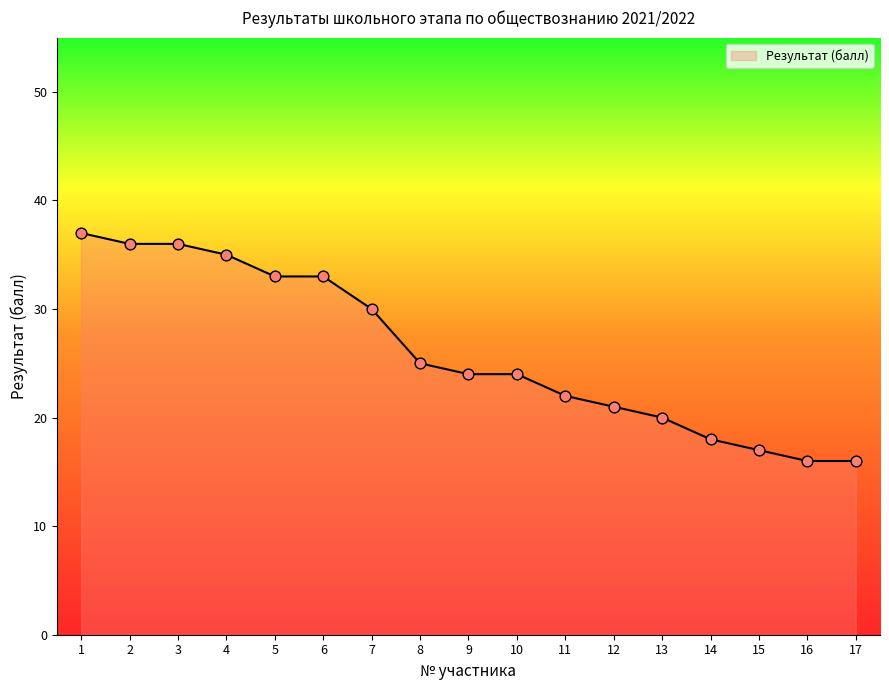

What is the change in value from 13 to 16?

-4